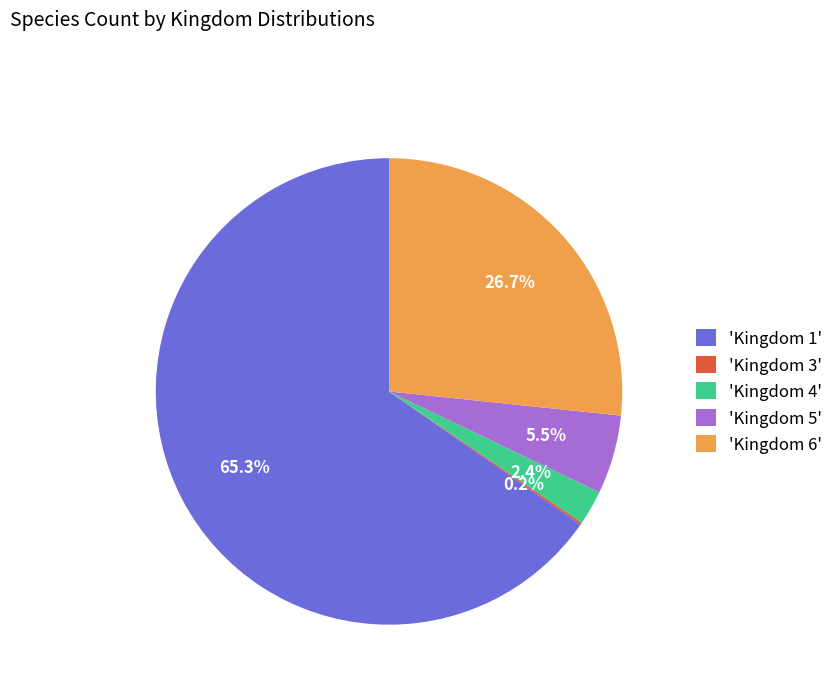

Combined, do 'Kingdom 5' and 'Kingdom 4' account for over 50%?

No